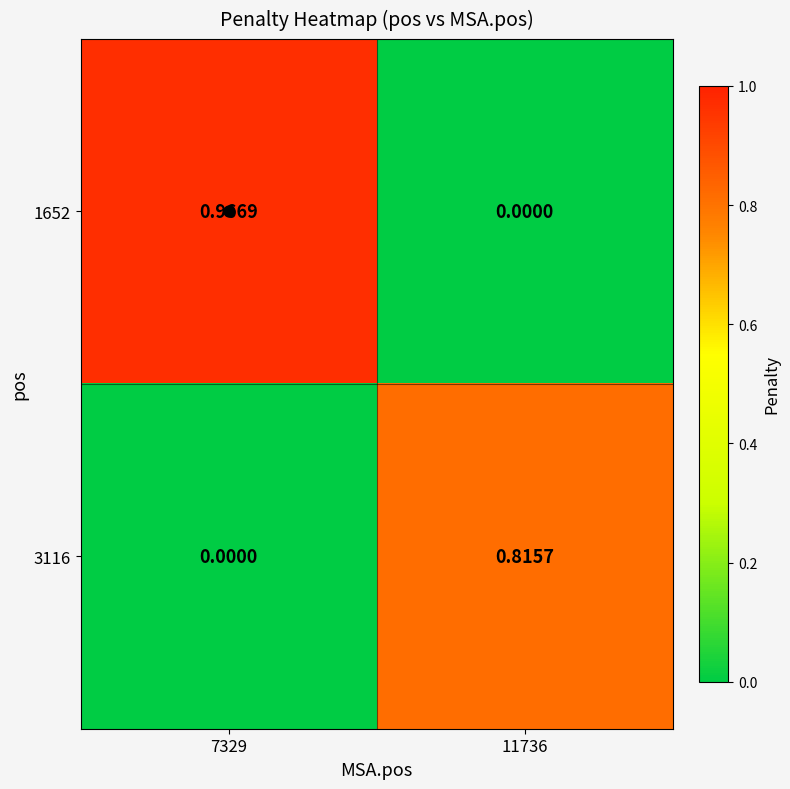

How many data points does each series have?

2